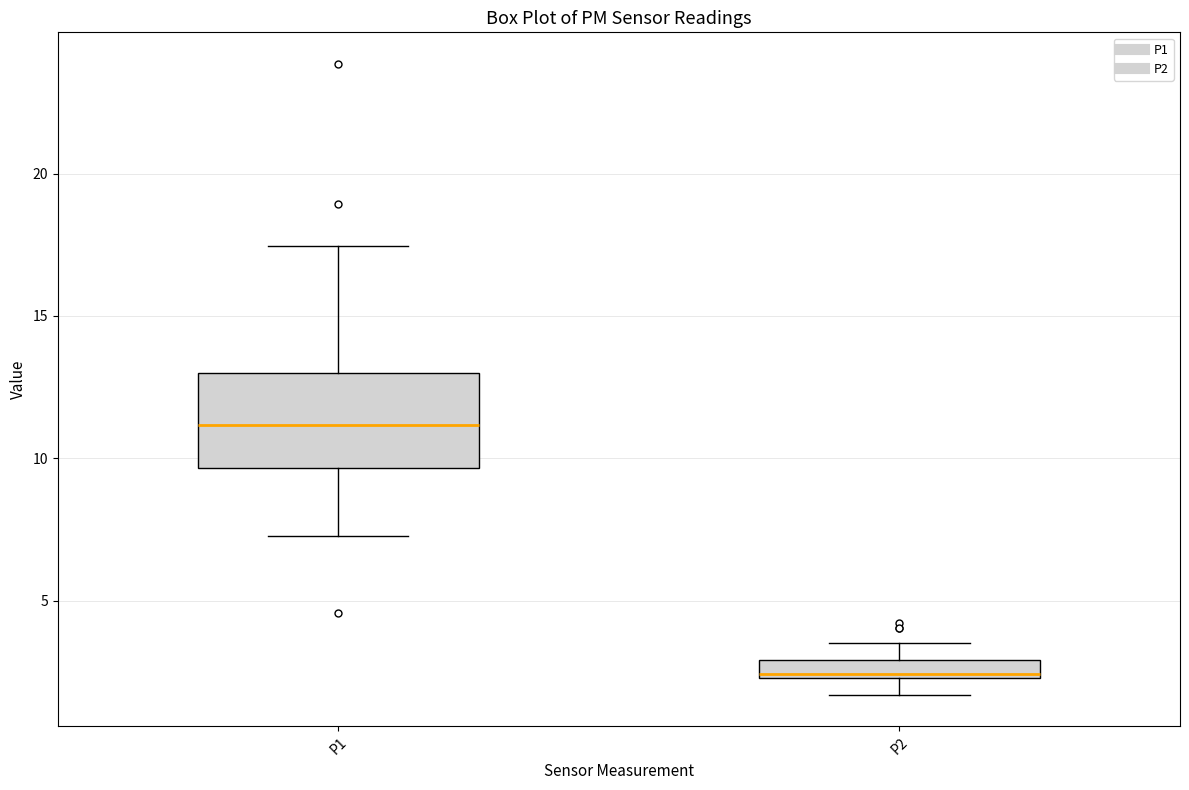

Which box's median line is the highest?

P1